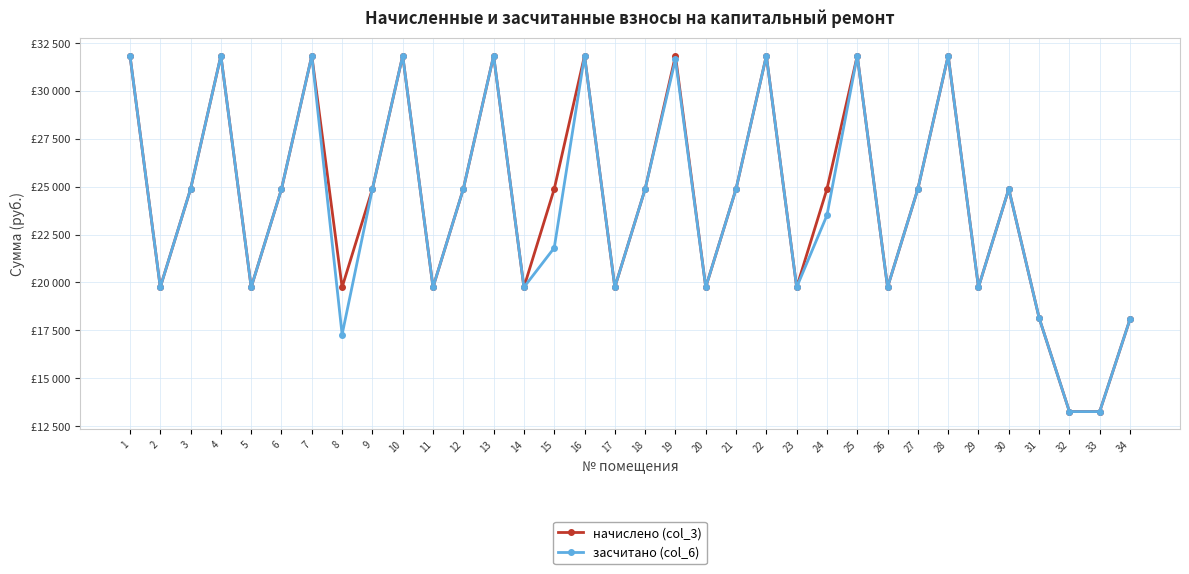

List the series in order of their overall mean, highest first.

начислено (col_3), засчитано (col_6)